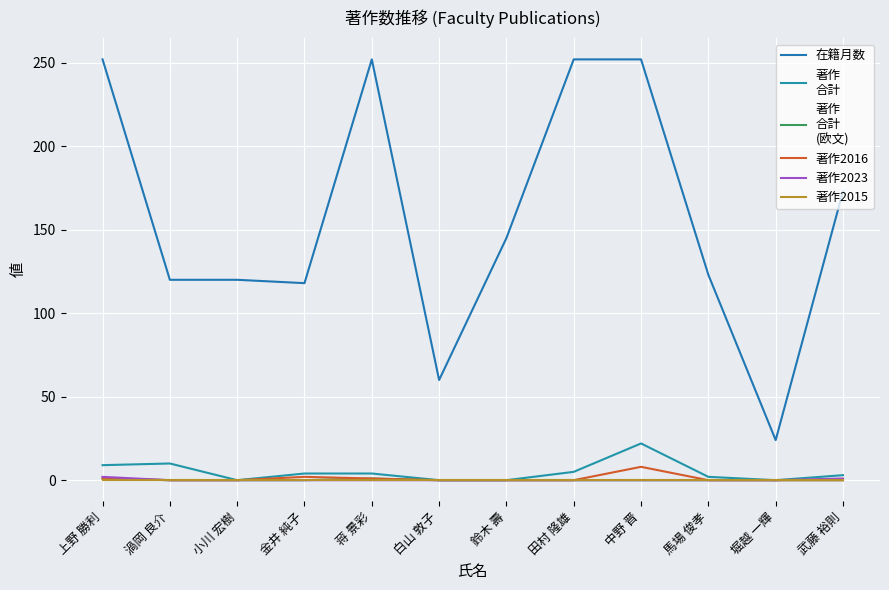

What is the maximum value shown in the chart?

252